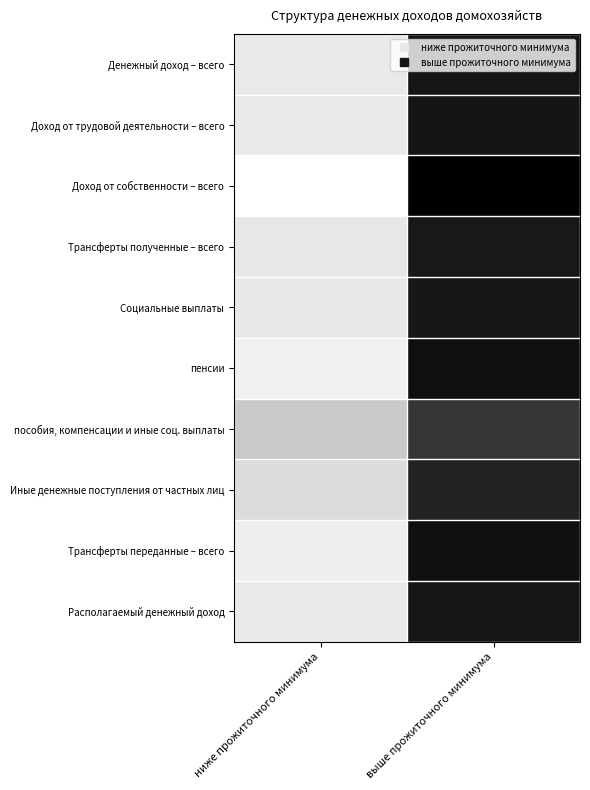

Reading left to right, transcribe all the data shown in this chart.

Денежный доход – всего: ниже прожиточного минимума=8.7	выше прожиточного минимума=91.3
Доход от трудовой деятельности – всего: ниже прожиточного минимума=8.4	выше прожиточного минимума=91.6
Доход от собственности – всего: ниже прожиточного минимума=0.0	выше прожиточного минимума=100.0
Трансферты полученные – всего: ниже прожиточного минимума=9.5	выше прожиточного минимума=90.5
Социальные выплаты: ниже прожиточного минимума=9.3	выше прожиточного минимума=90.7
пенсии: ниже прожиточного минимума=5.9	выше прожиточного минимума=94.1
пособия, компенсации и иные соц. выплаты: ниже прожиточного минимума=21.4	выше прожиточного минимума=78.6
Иные денежные поступления от частных лиц: ниже прожиточного минимума=13.9	выше прожиточного минимума=86.1
Трансферты переданные – всего: ниже прожиточного минимума=6.7	выше прожиточного минимума=93.3
Располагаемый денежный доход: ниже прожиточного минимума=8.9	выше прожиточного минимума=91.1